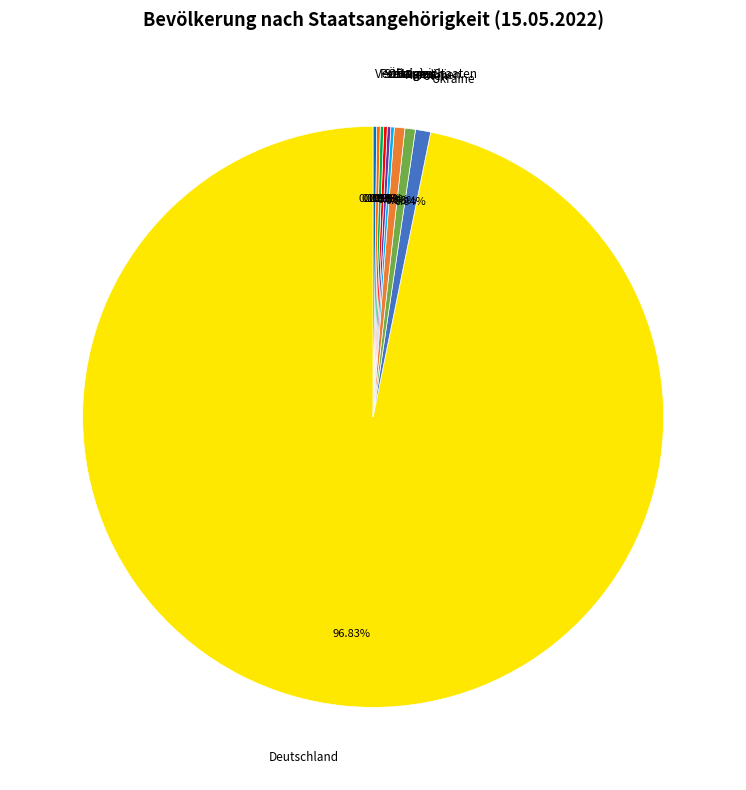

Is the sum of Deutschland and Rumänien greater than half?

Yes